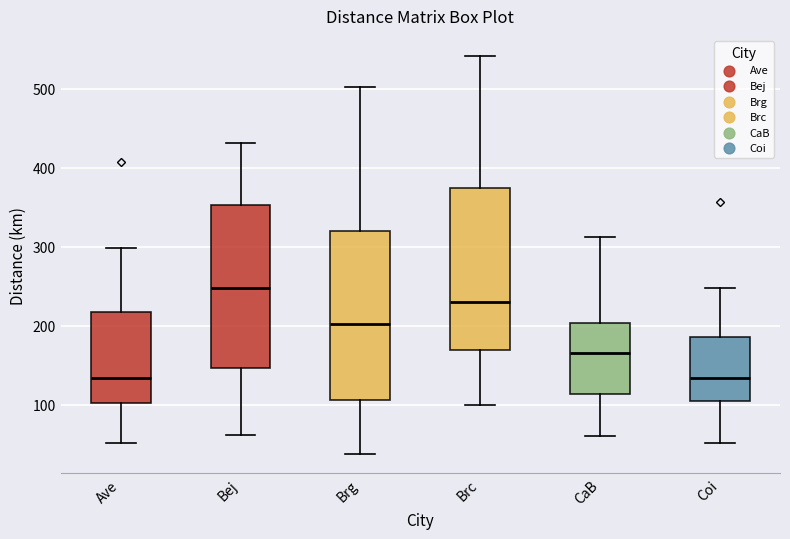

Reading left to right, transcribe this box plot: for each box, give where its median line is, the range the box spans, and where its two whiskers end, as read against the y-axis. The values are not printed on the chart, so give them approximately, as read against the axis.

Ave: median 130, box 100 to 220, whiskers 50 to 300
Bej: median 250, box 150 to 350, whiskers 60 to 430
Brg: median 200, box 110 to 320, whiskers 40 to 500
Brc: median 230, box 170 to 370, whiskers 100 to 540
CaB: median 170, box 110 to 200, whiskers 60 to 310
Coi: median 130, box 100 to 190, whiskers 50 to 250